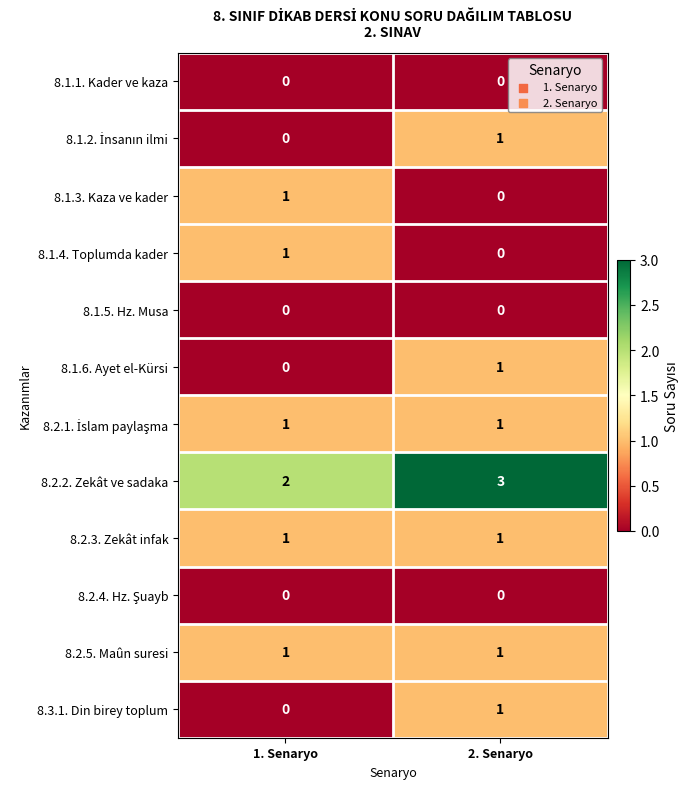

What is the maximum value shown in the chart?

3